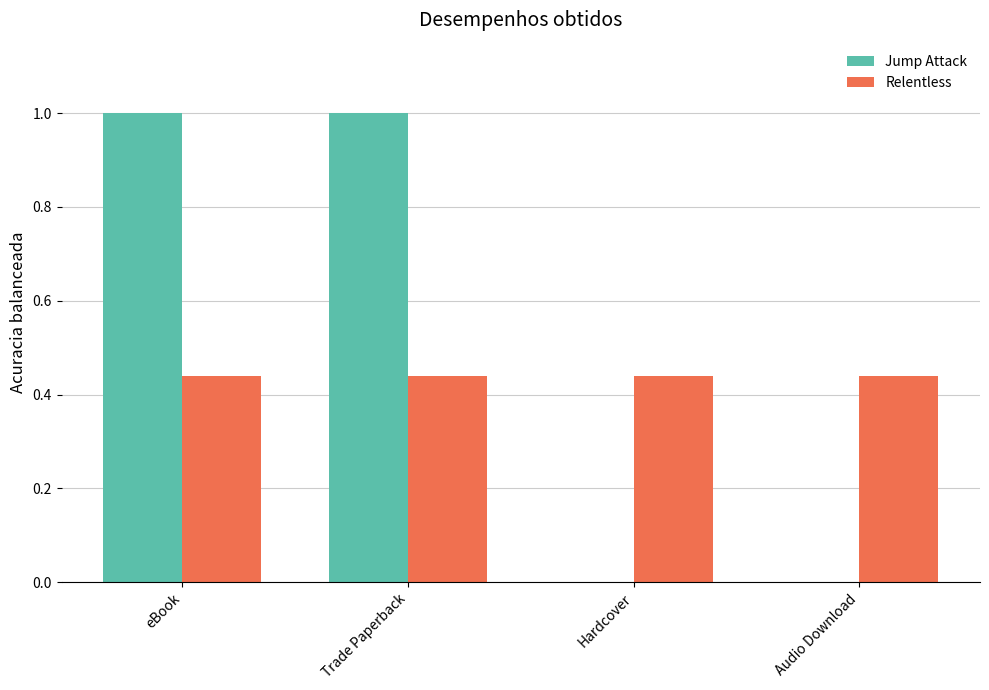

What is the difference between the Jump Attack values at Trade Paperback and Hardcover?

1.0